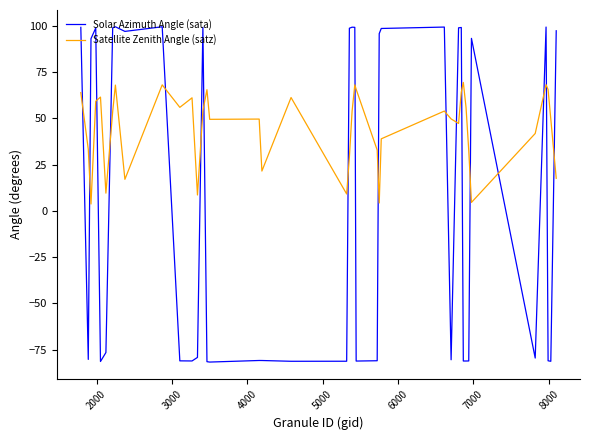

Which series has the largest range (max minus min)?

Solar Azimuth Angle (sata)